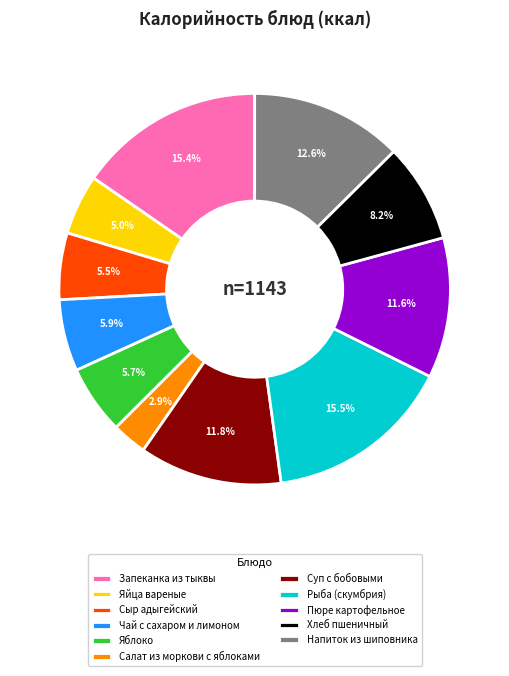

Is there any slice that represents more than half of the pie?

No